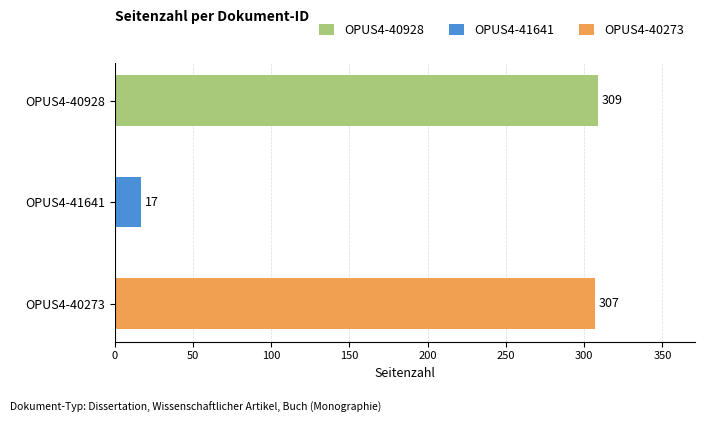

What is the value of the 3rd bar from the left?

307